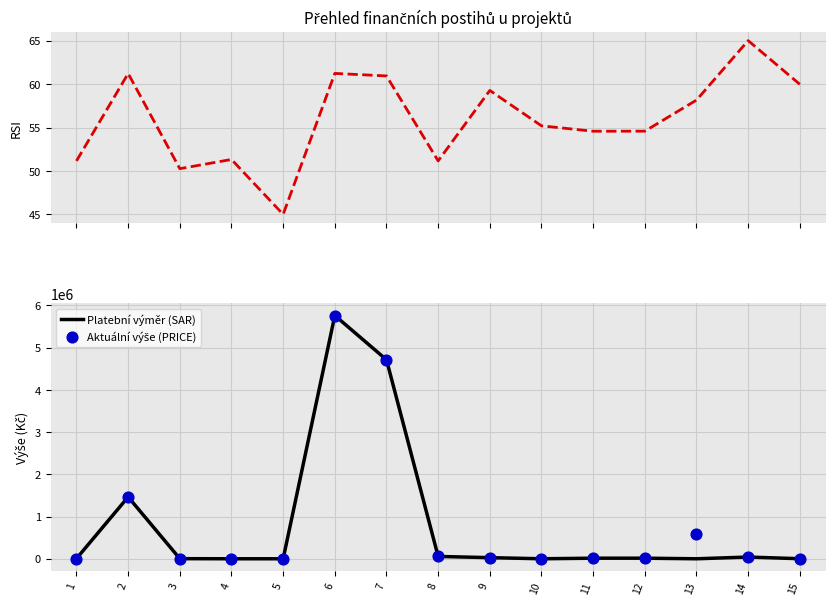

Which series has the largest total across all categories?

Aktuální výše (PRICE)